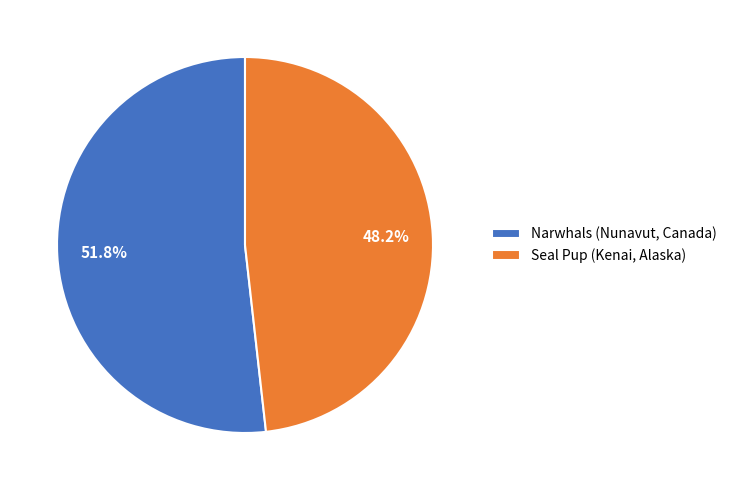

What is the smallest slice in the pie chart?

Seal Pup (Kenai, Alaska)